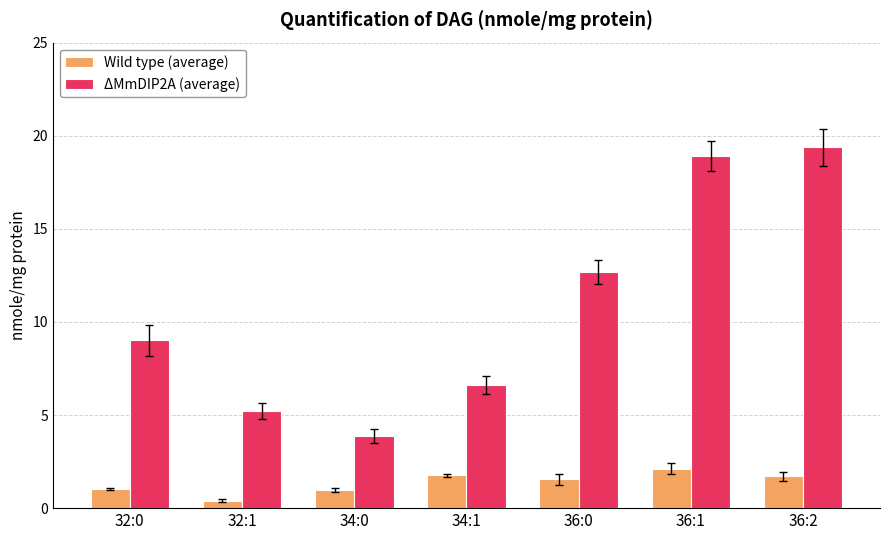

Rank the series at 36:0 from lowest to highest value.

Wild type (average), ΔMmDIP2A (average)